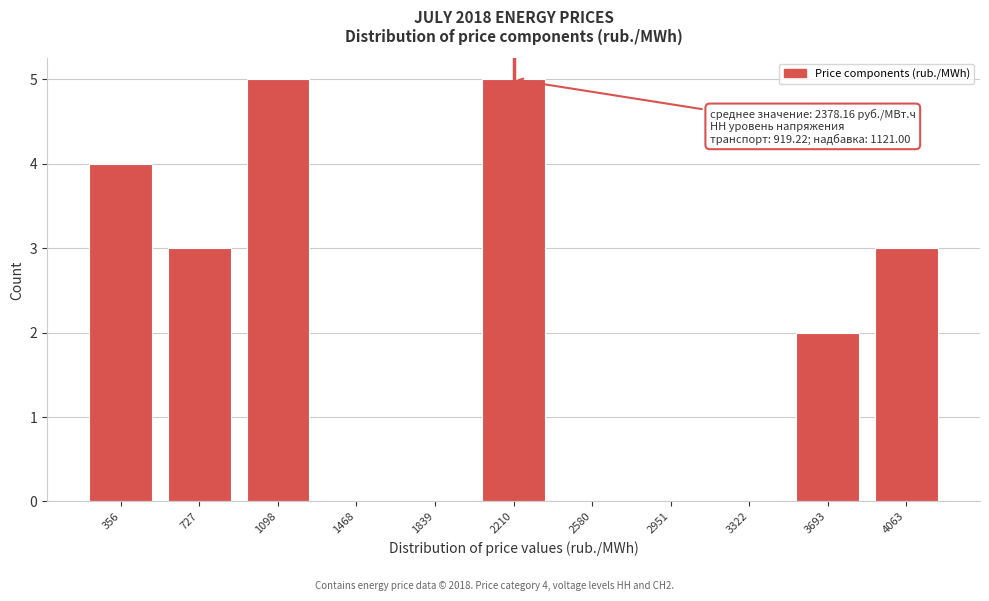

Reading left to right, list all the values displayed in this chart.

356=4	727=3	1098=5	1468=0	1839=0	2210=5	2580=0	2951=0	3322=0	3693=2	4063=3